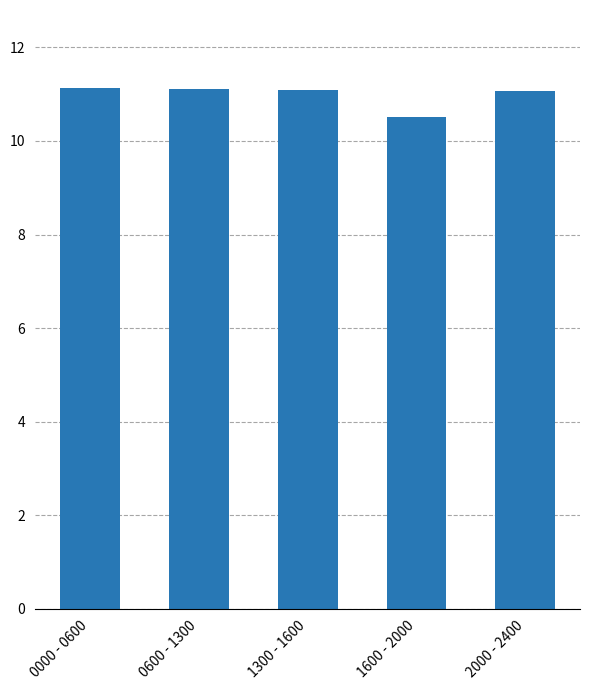

Is it true that the value at 1600 - 2000 is 10.5?

True